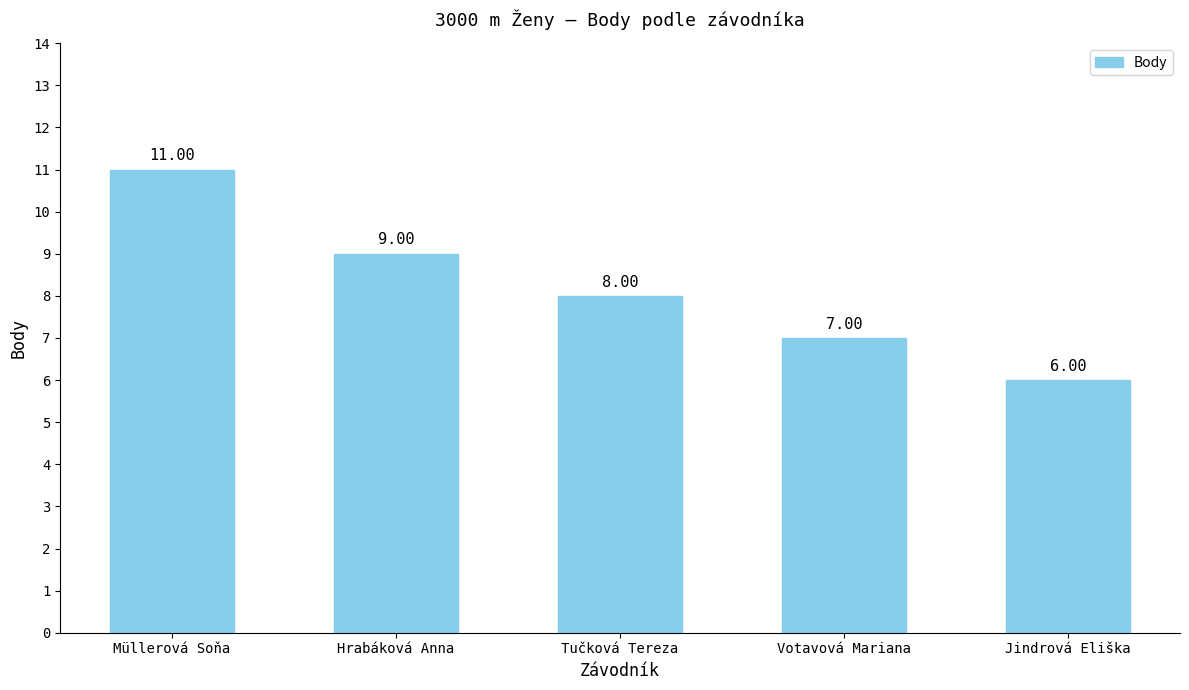

List the labels in order of value, largest first.

Müllerová Soňa, Hrabáková Anna, Tučková Tereza, Votavová Mariana, Jindrová Eliška